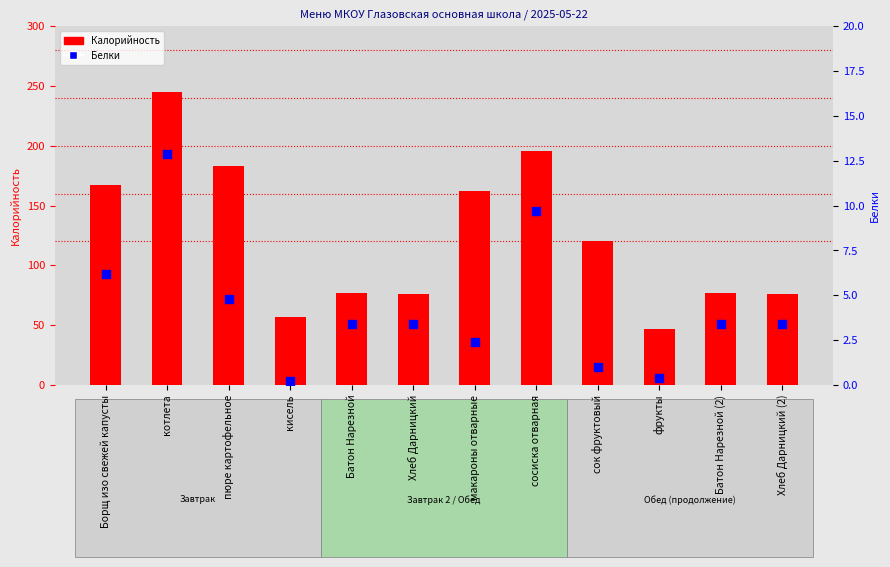

Is the value of Калорийность at Хлеб Дарницкий (2) greater than the value of Белки at сок фруктовый?

Yes